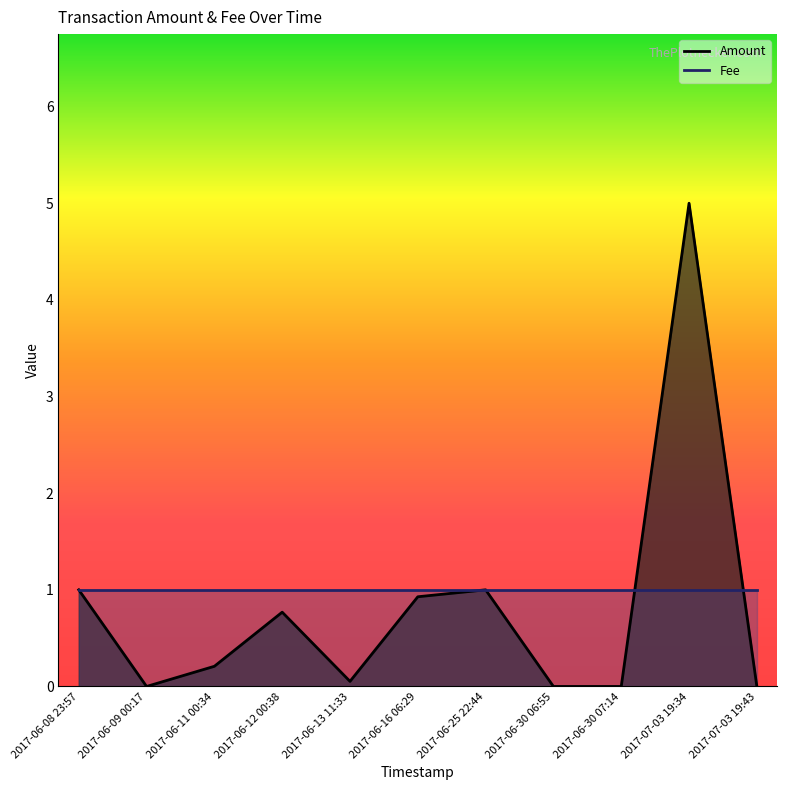

What are all the series names shown in the legend?

Amount, Fee